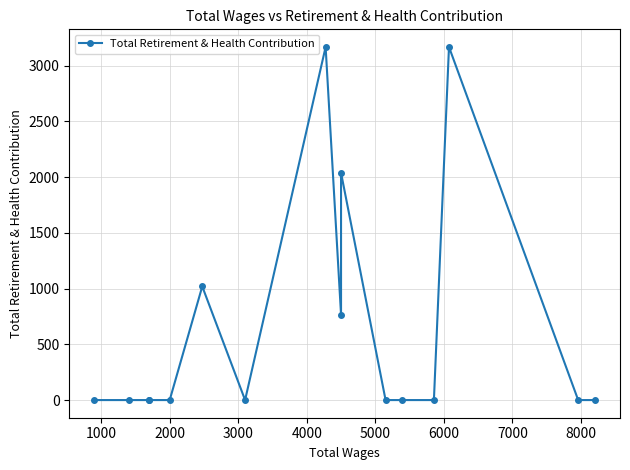

The value at 2000 is 0. True or false?

True